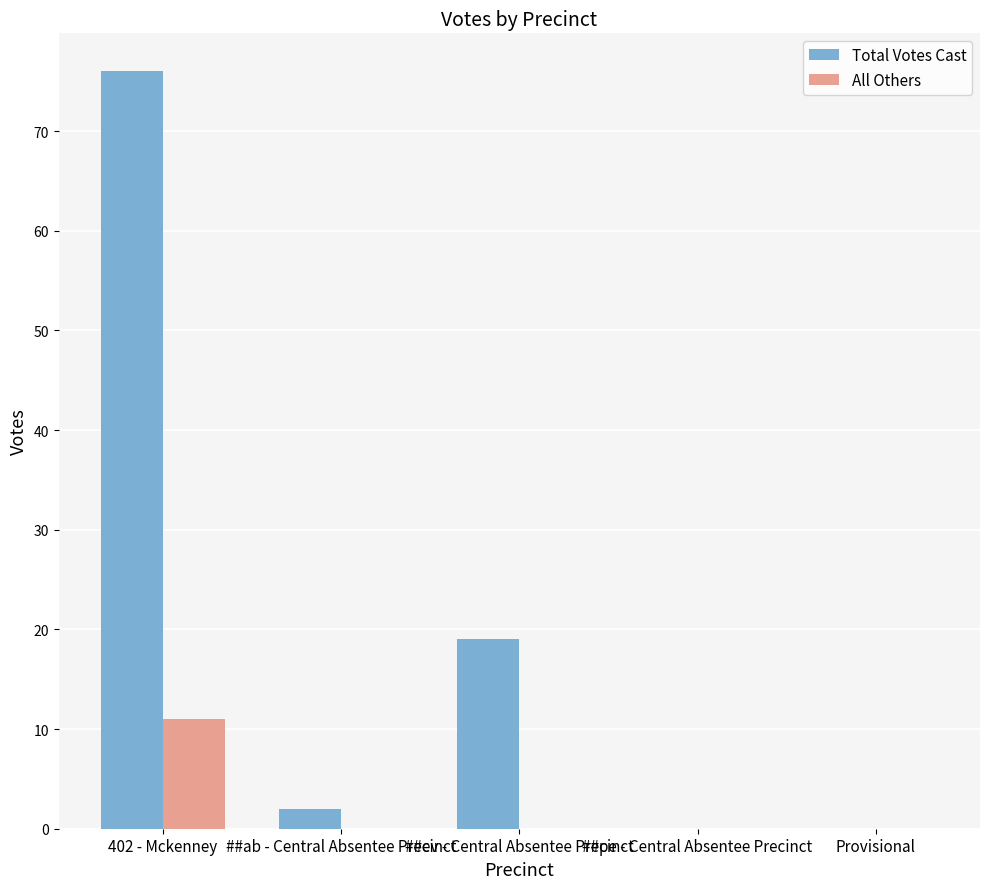

Is it true that All Others equals 0 at ##ev - Central Absentee Precinct?

True